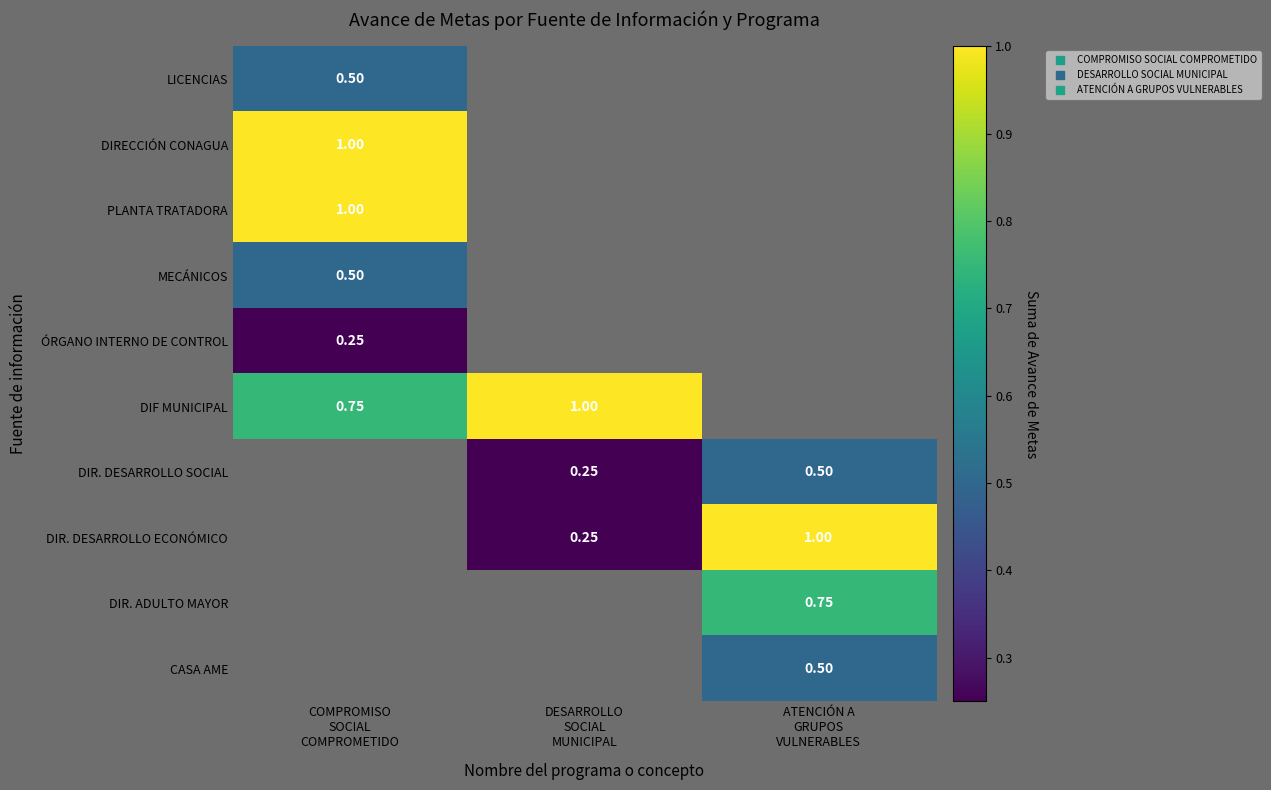

Count the number of data series in this chart.

10